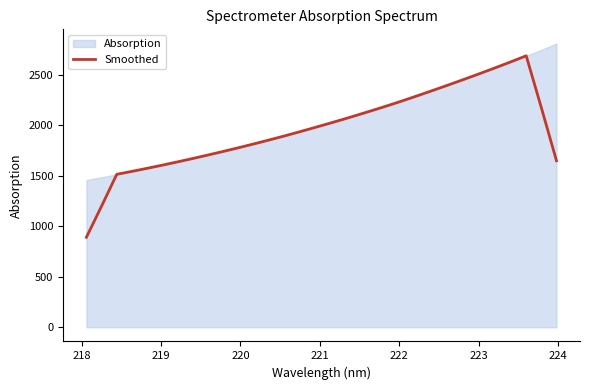

How many data points does each series have?

32